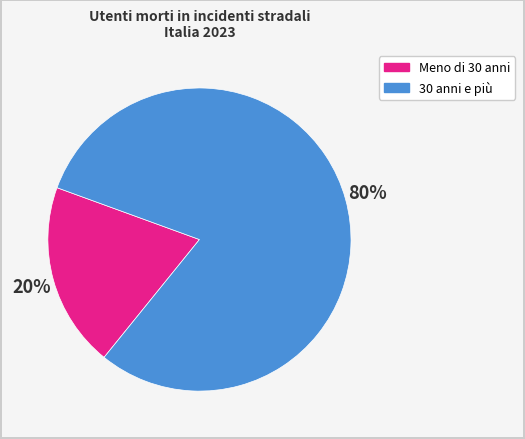

Does any single category account for the majority?

Yes